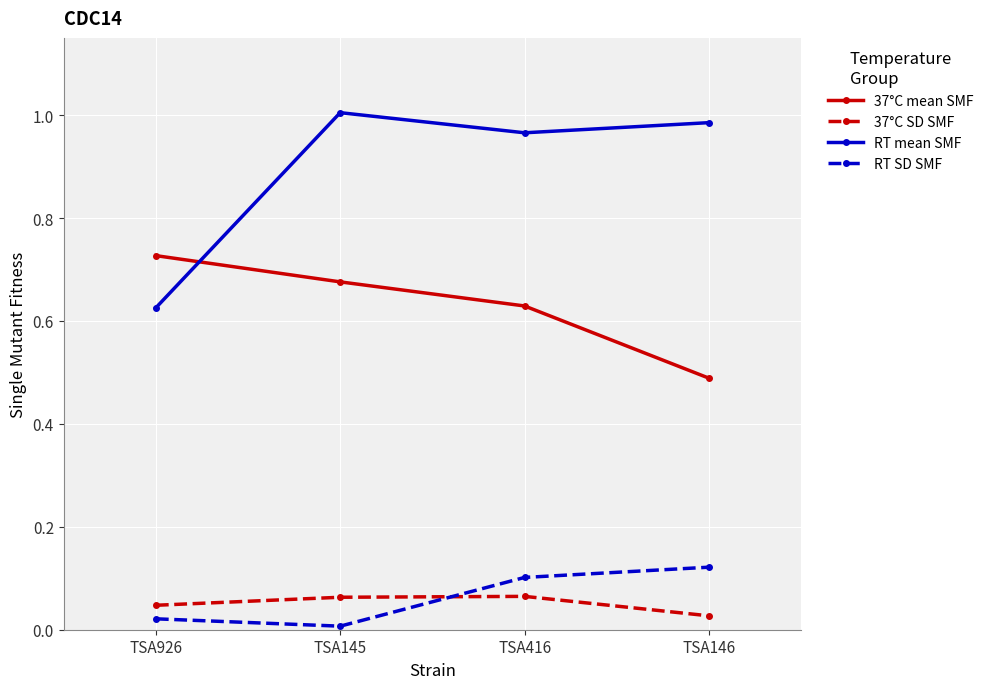

At which category does the chart reach its minimum across all series?

TSA145